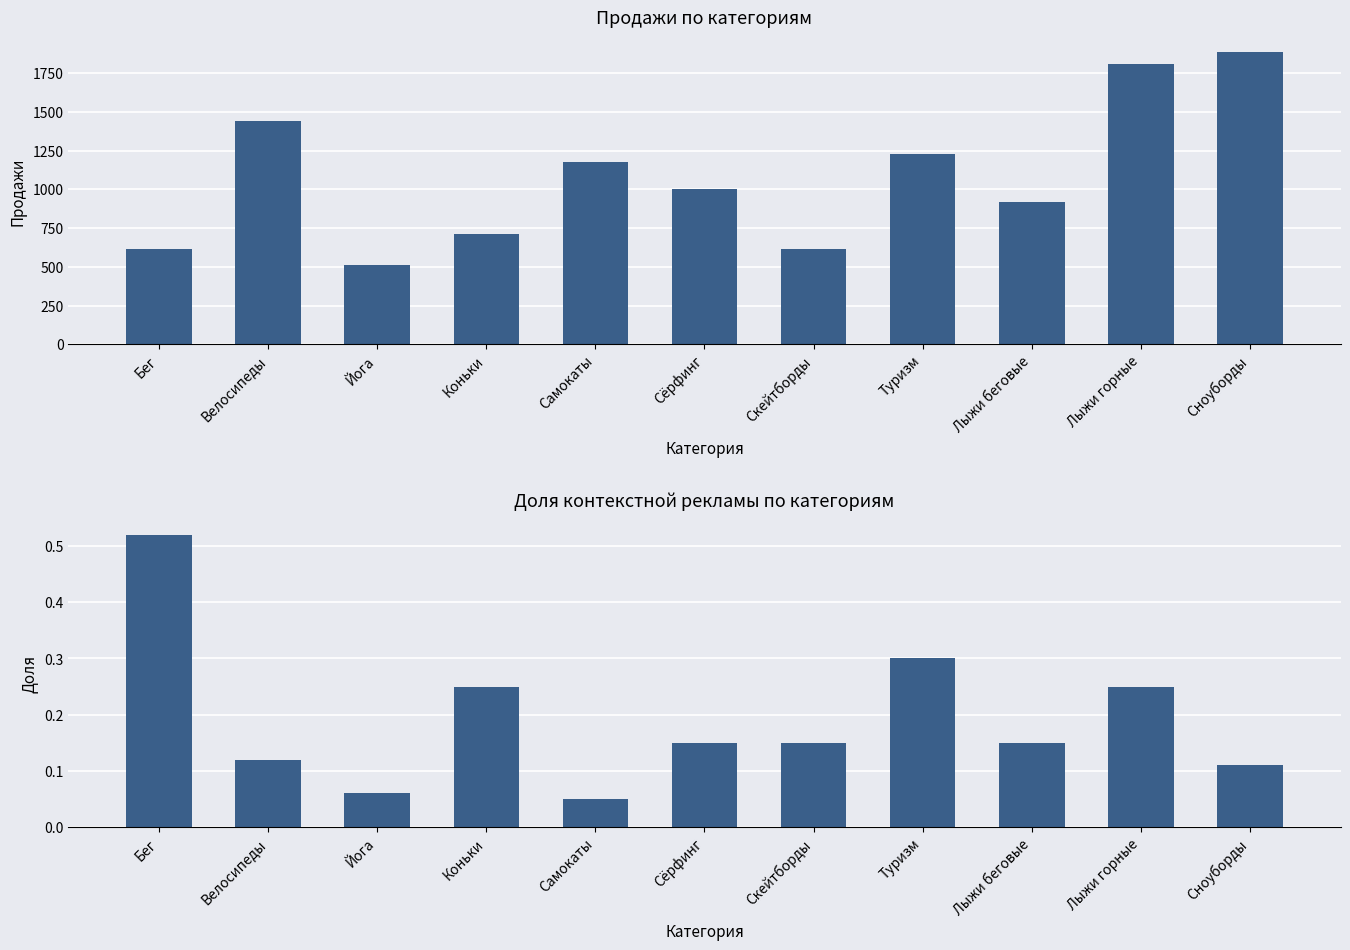

What is the spread (max minus min) of values at Йога?

509.9